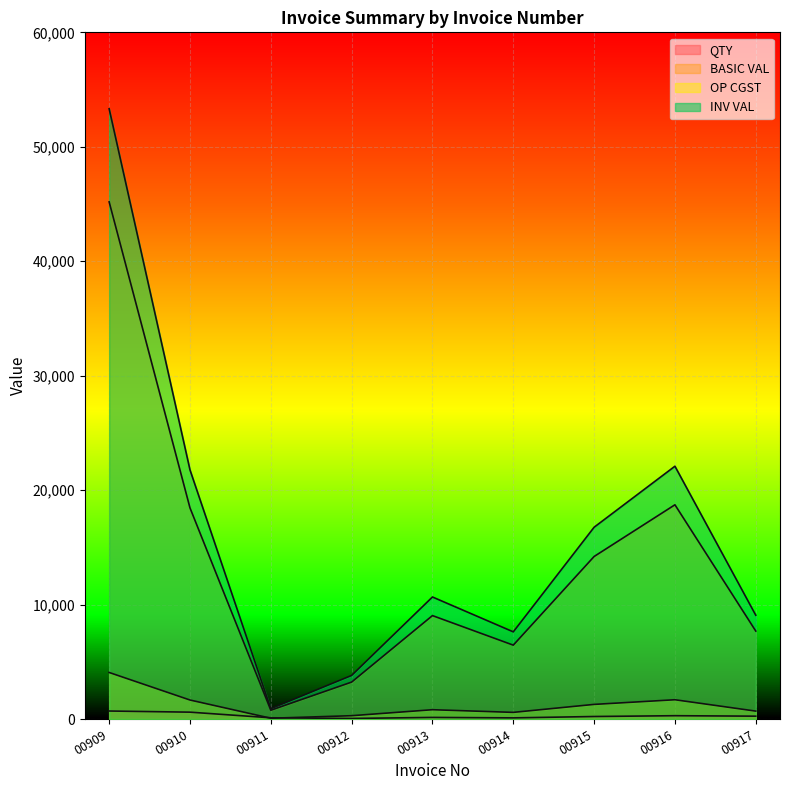

The BASIC VAL series shows 45185.0 at 00909. True or false?

True